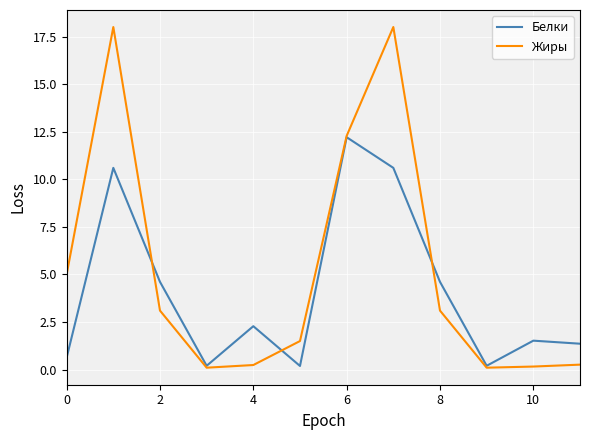

Which series has the widest spread of values?

Жиры